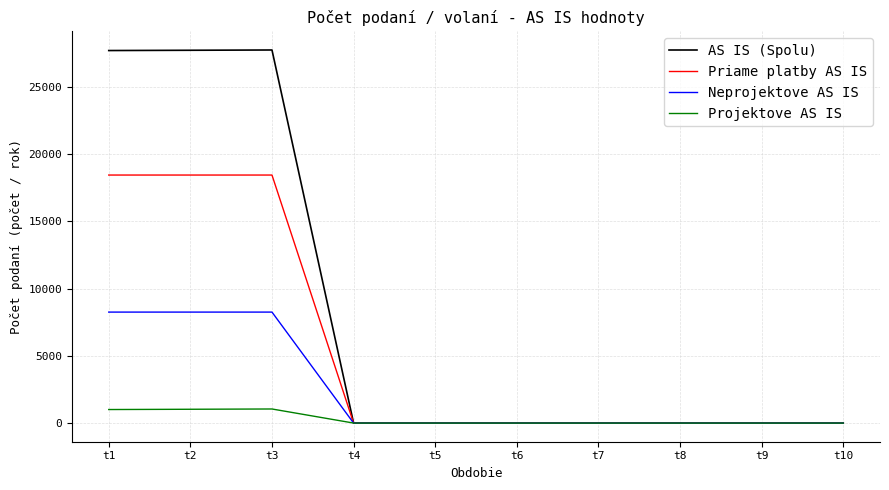

What is the highest value of the Neprojektove AS IS series?

8256.0